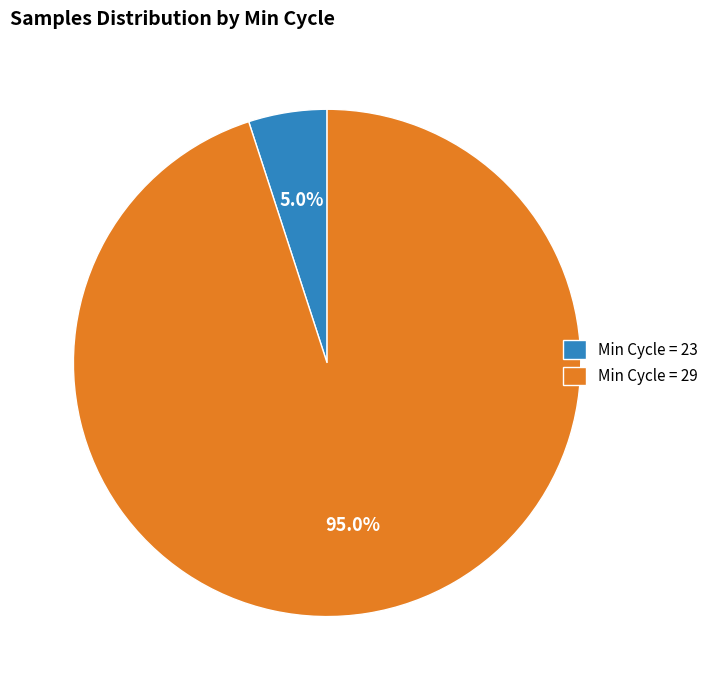

Rank the categories by value from lowest to highest.

Min Cycle = 23, Min Cycle = 29